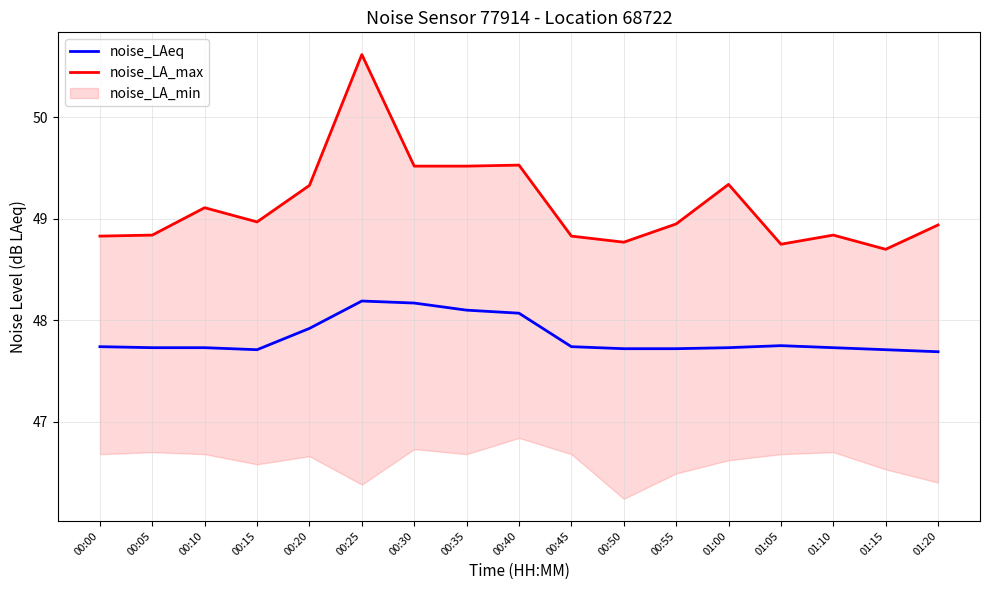

What is the sum of all noise_LAeq values?

813.1